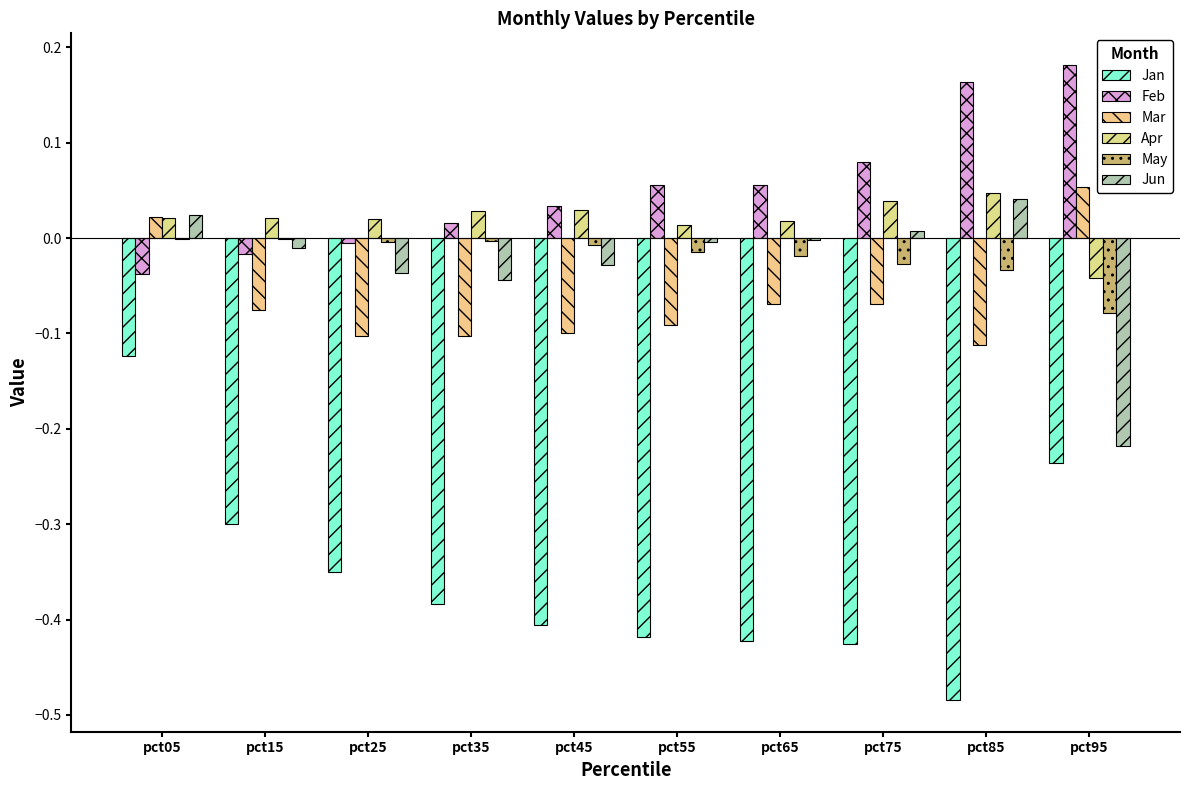

Between pct25 and pct85, which series saw the biggest shift?

Feb